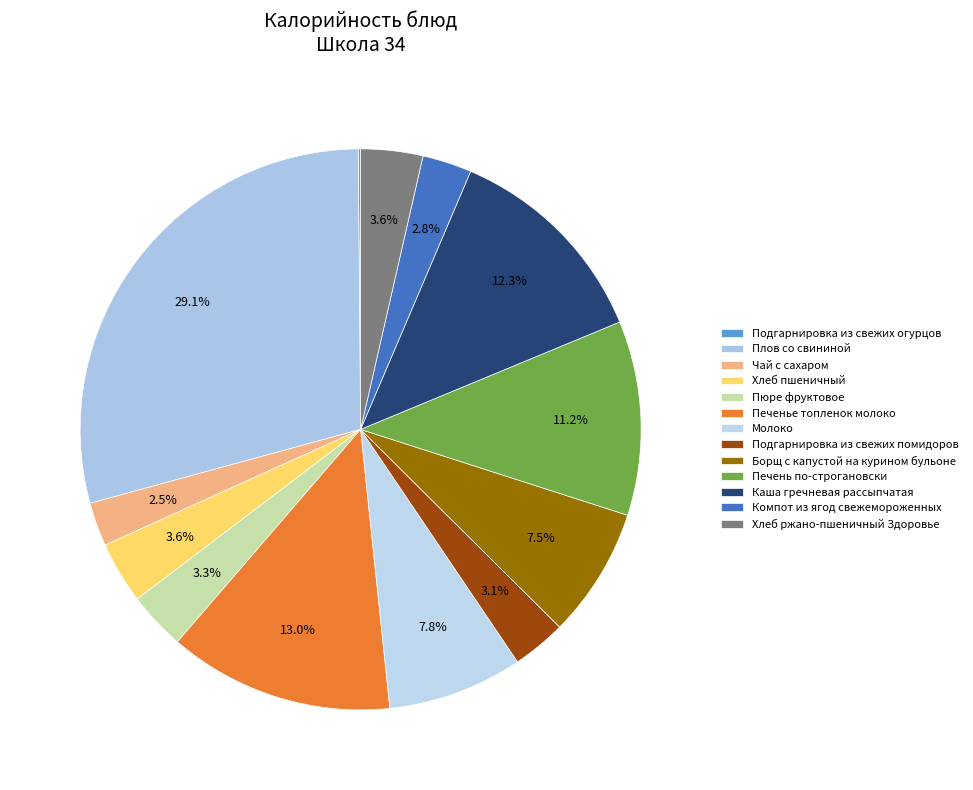

What percentage is the Хлеб ржано-пшеничный Здоровье slice, to the nearest percent?

4%